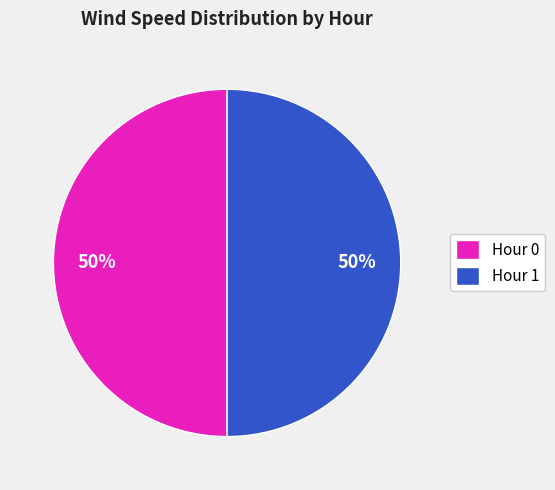

Is it true that Hour 1 is 56% of the pie?

False